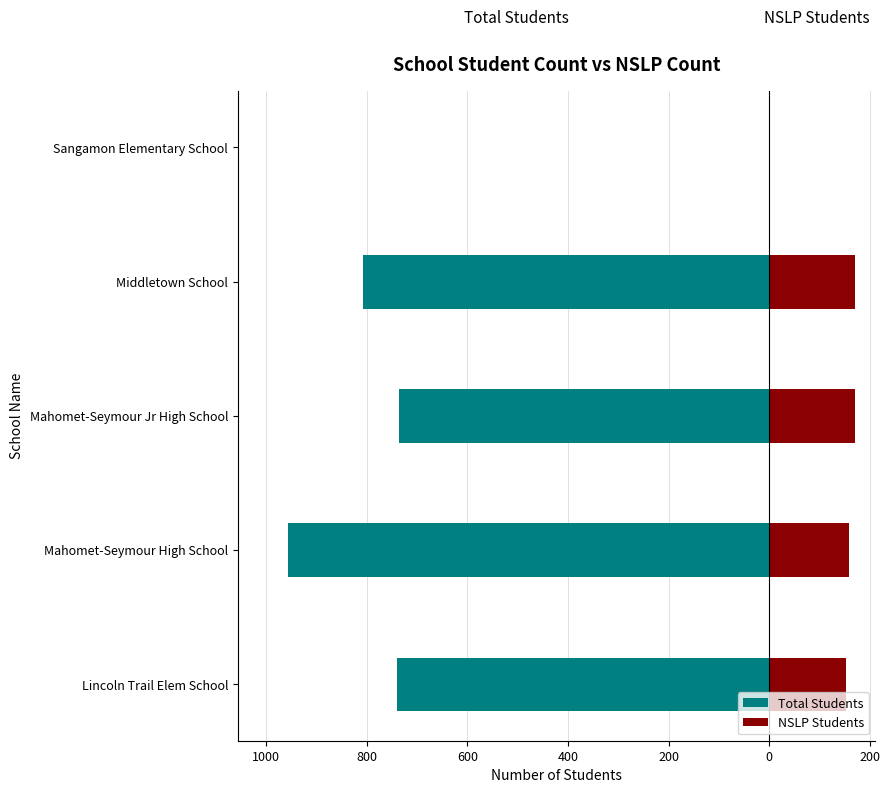

Reading left to right, what are all the values shown in this chart?

Total Students: -739	-956	-736	-807	0
NSLP Students: 153	159	170	170	0